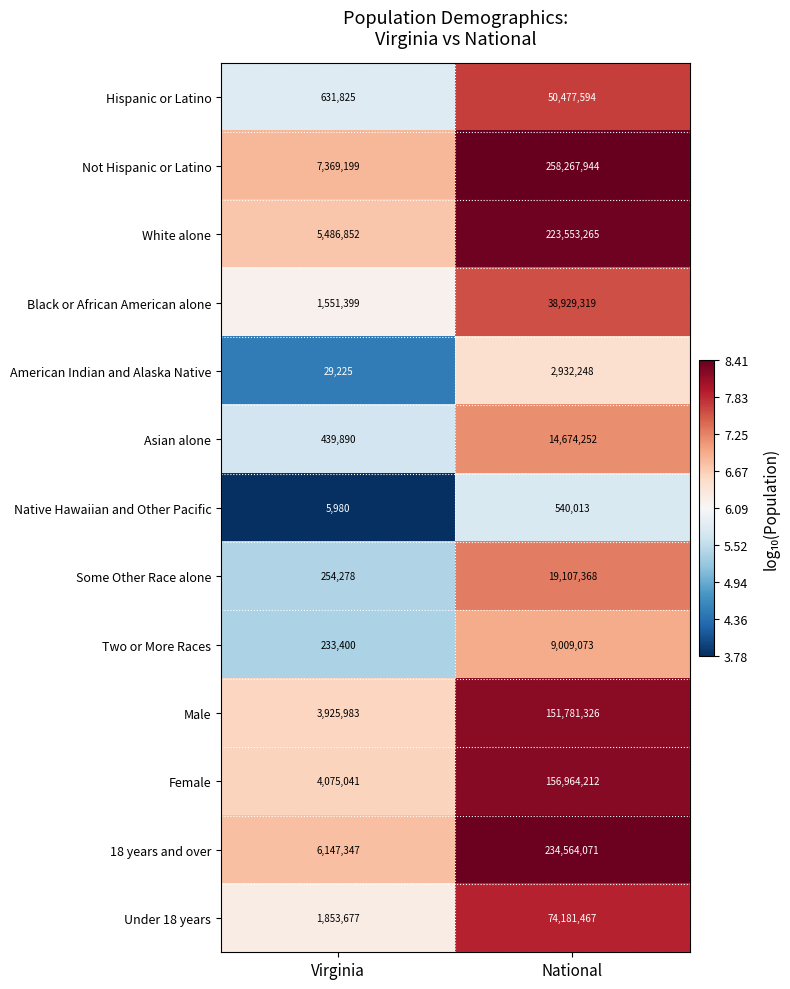

How many series are shown in this chart?

13